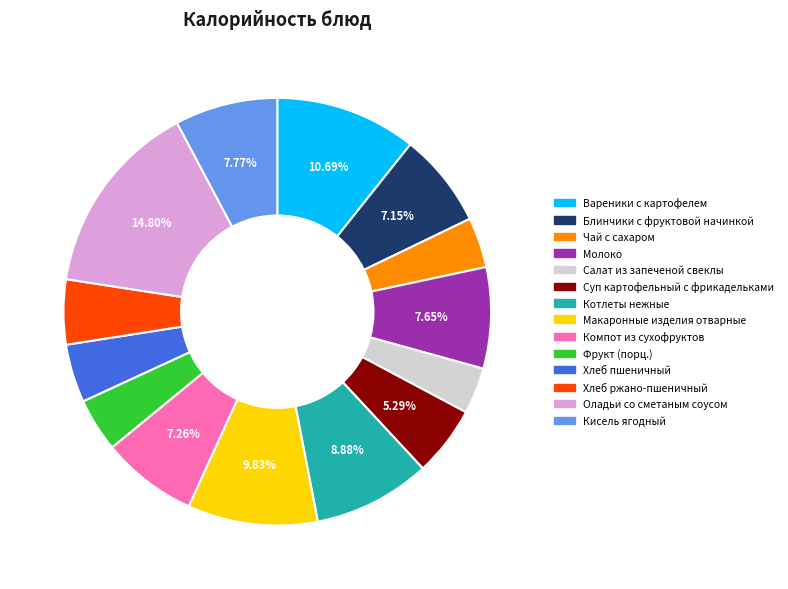

Combined, do Салат из запеченой свеклы and Хлеб ржано-пшеничный account for over 50%?

No